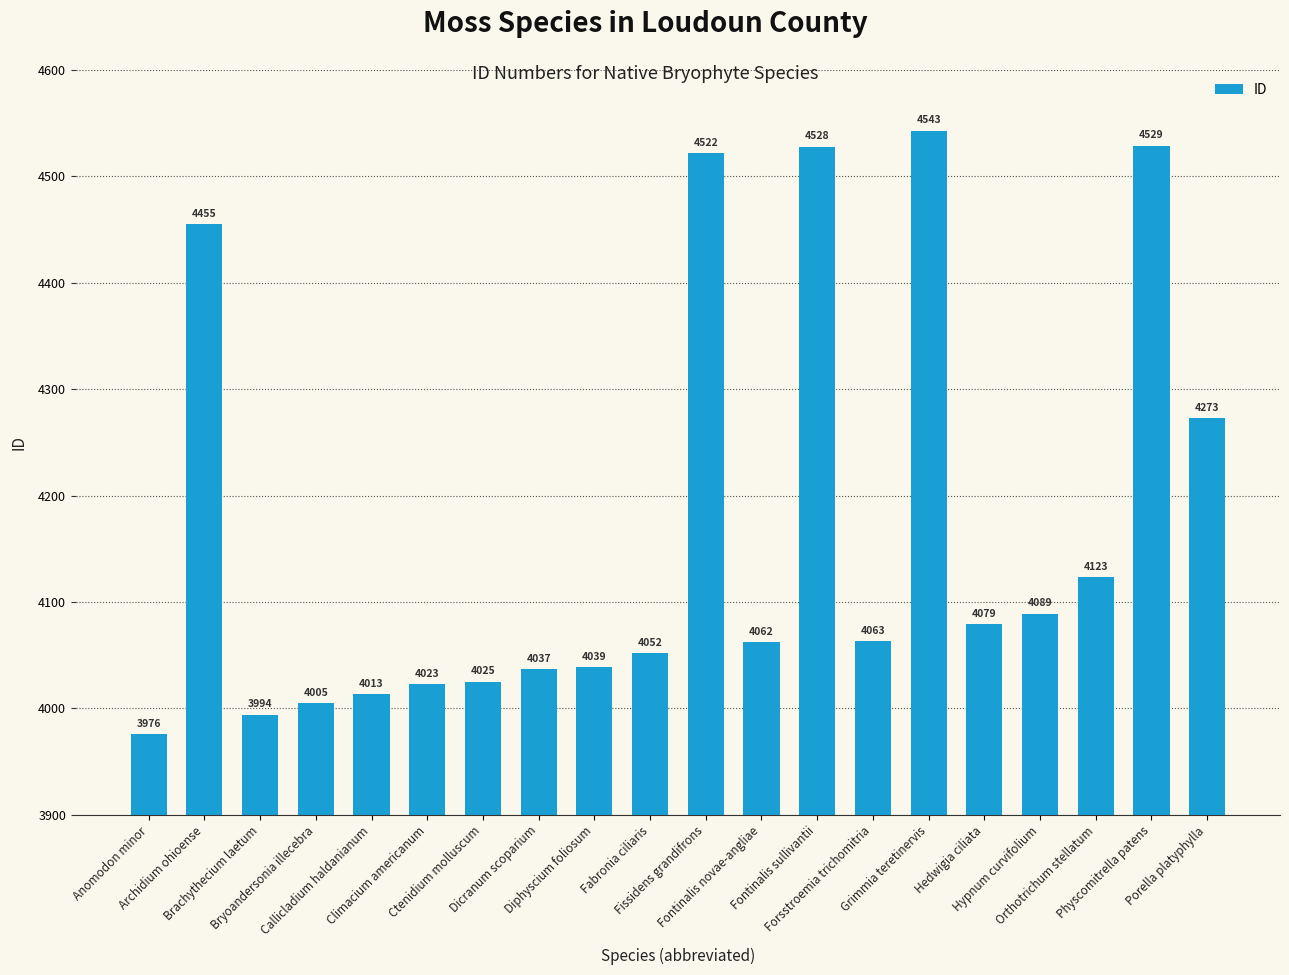

At which category does the chart reach its peak across all series?

Grimmia teretinervis